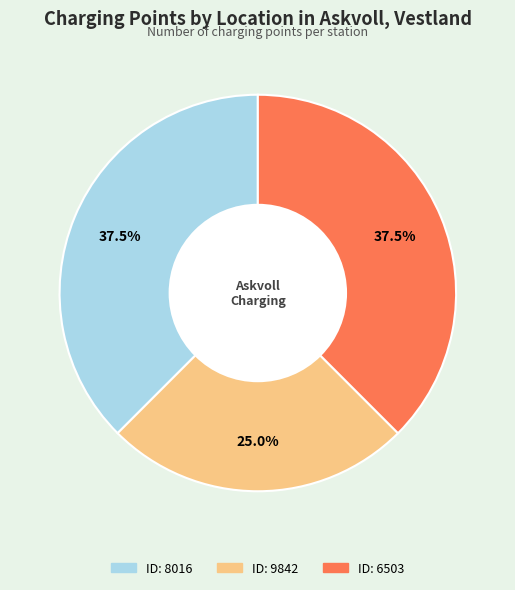

Does any single category account for the majority?

No